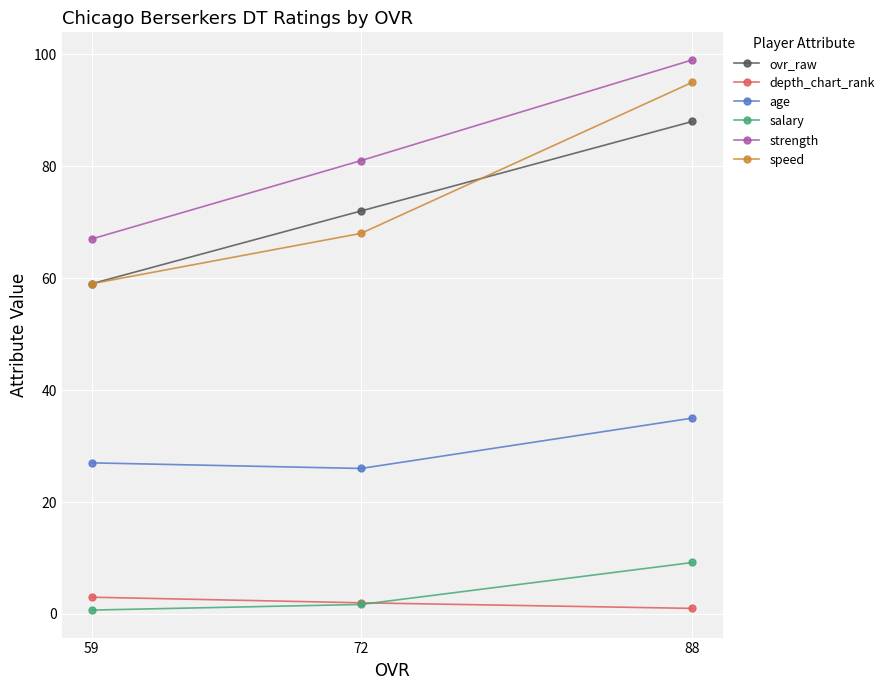

The value of ovr_raw at 88 is 88.0. True or false?

True